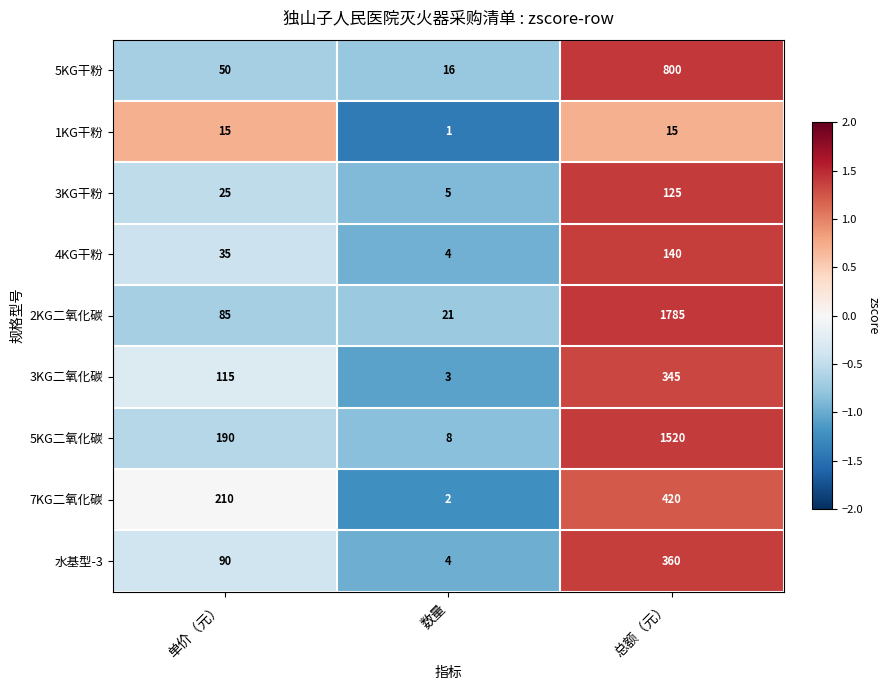

Reading left to right, what are all the values shown in this chart?

5KG干粉: 单价（元）=50	数量=16	总额（元）=800
1KG干粉: 单价（元）=15	数量=1	总额（元）=15
3KG干粉: 单价（元）=25	数量=5	总额（元）=125
4KG干粉: 单价（元）=35	数量=4	总额（元）=140
2KG二氧化碳: 单价（元）=85	数量=21	总额（元）=1785
3KG二氧化碳: 单价（元）=115	数量=3	总额（元）=345
5KG二氧化碳: 单价（元）=190	数量=8	总额（元）=1520
7KG二氧化碳: 单价（元）=210	数量=2	总额（元）=420
水基型-3: 单价（元）=90	数量=4	总额（元）=360